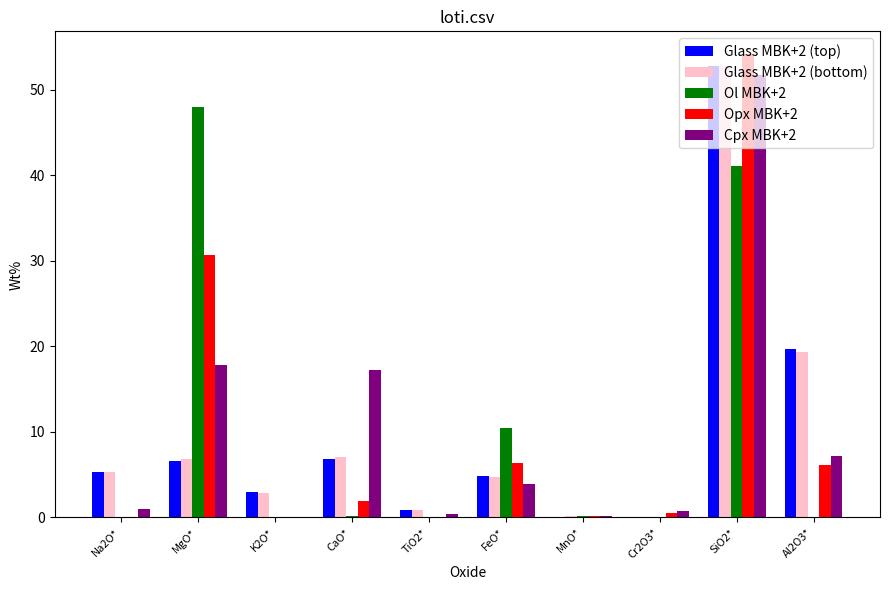

Is it true that Opx MBK+2 equals -25.4 at K2O*?

False